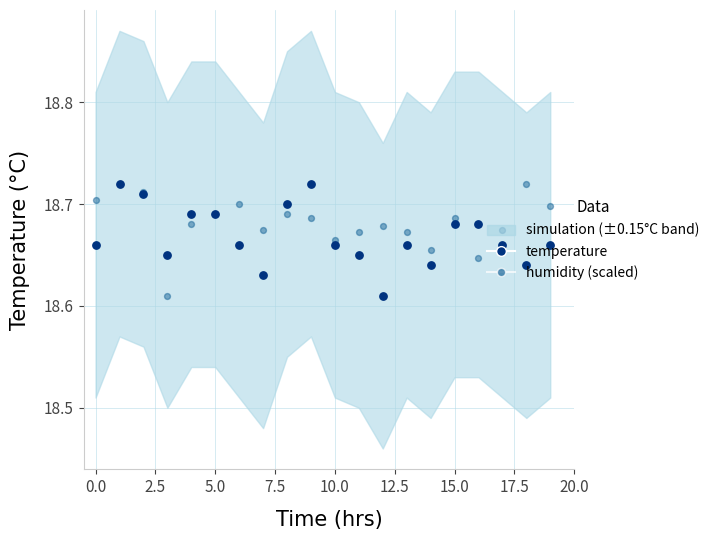

Which series has the largest total across all categories?

humidity (scaled)